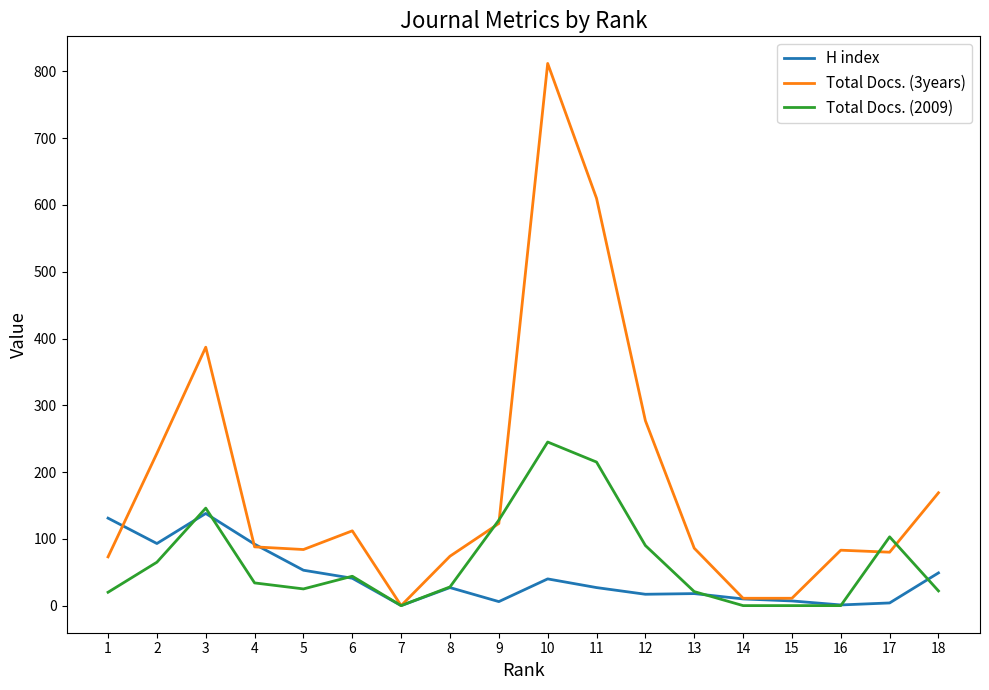

Rank the series by their maximum value, from highest to lowest.

Total Docs. (3years), Total Docs. (2009), H index